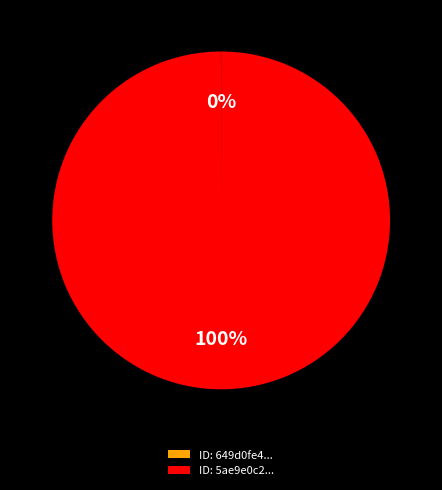

True or false: ID: 5ae9e0c2... accounts for 100% of the total.

True